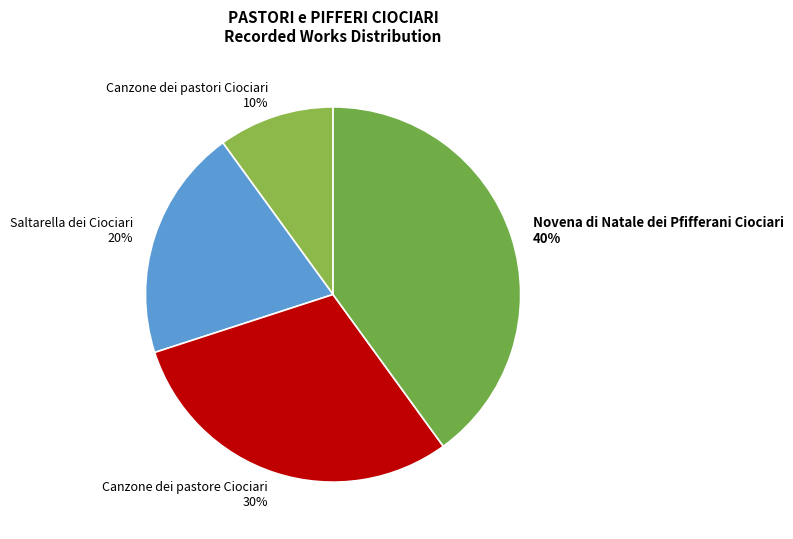

What is the ratio of the value at Canzone dei pastore Ciociari to the value at Saltarella dei Ciociari?

1.5